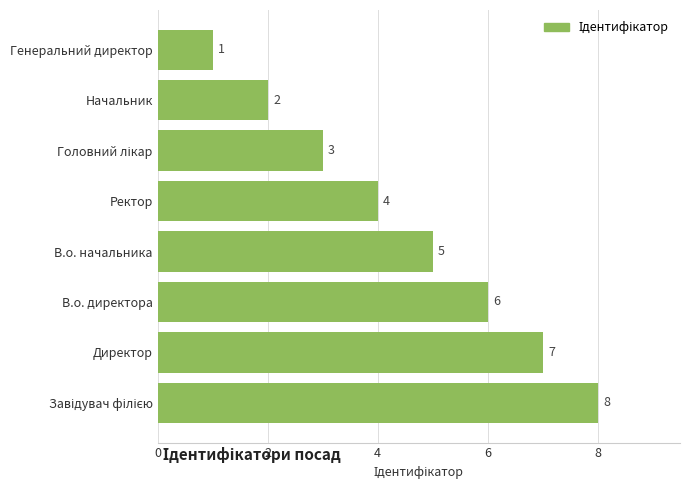

Is it true that the value at Директор is 7?

True